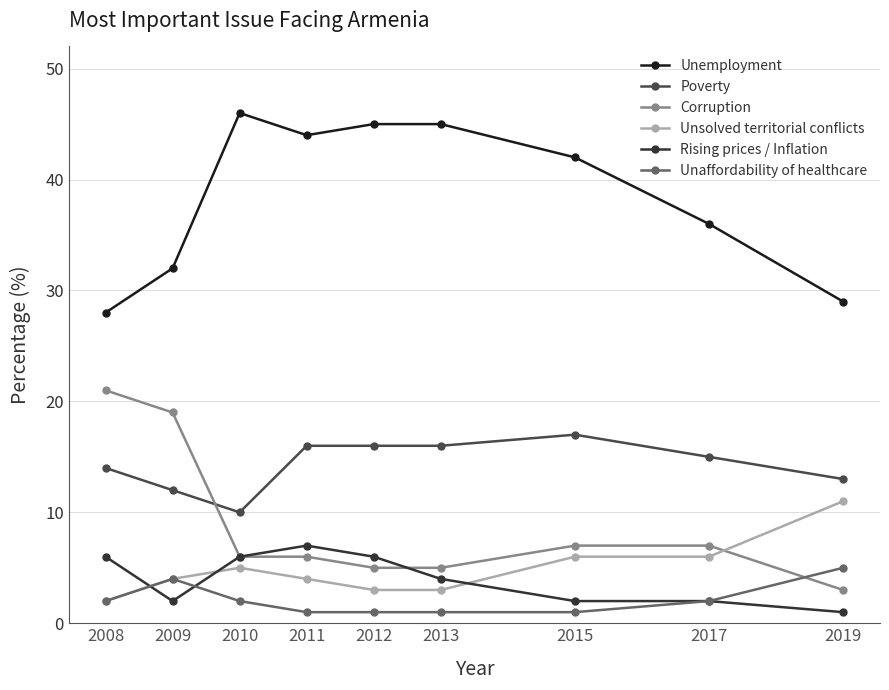

Does the chart display data point markers on the line(s)?

Yes